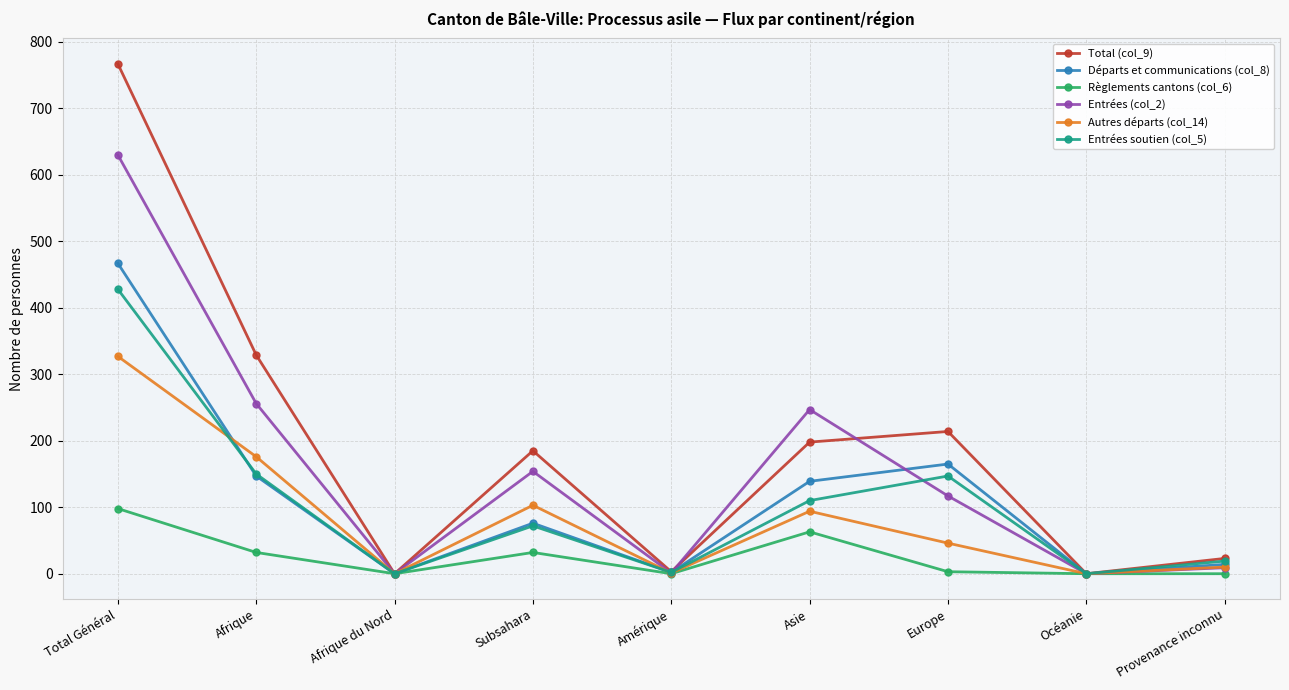

Is it true that Autres départs (col_14) equals 10 at Provenance inconnu?

True